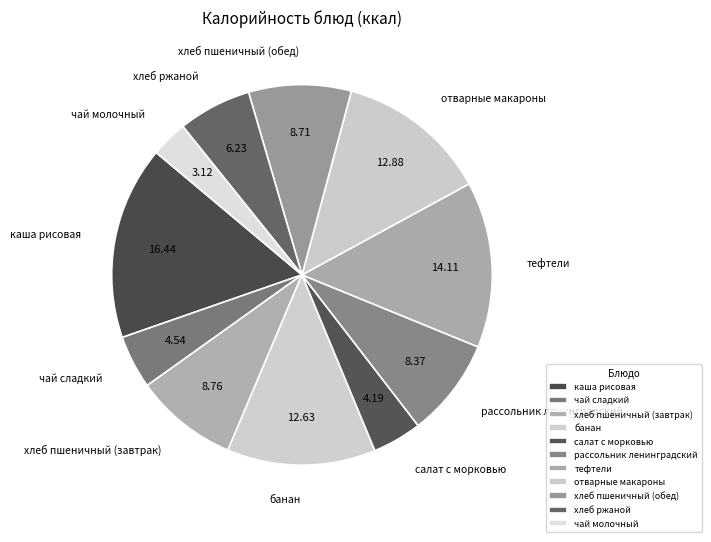

How many segments does this pie chart have?

11